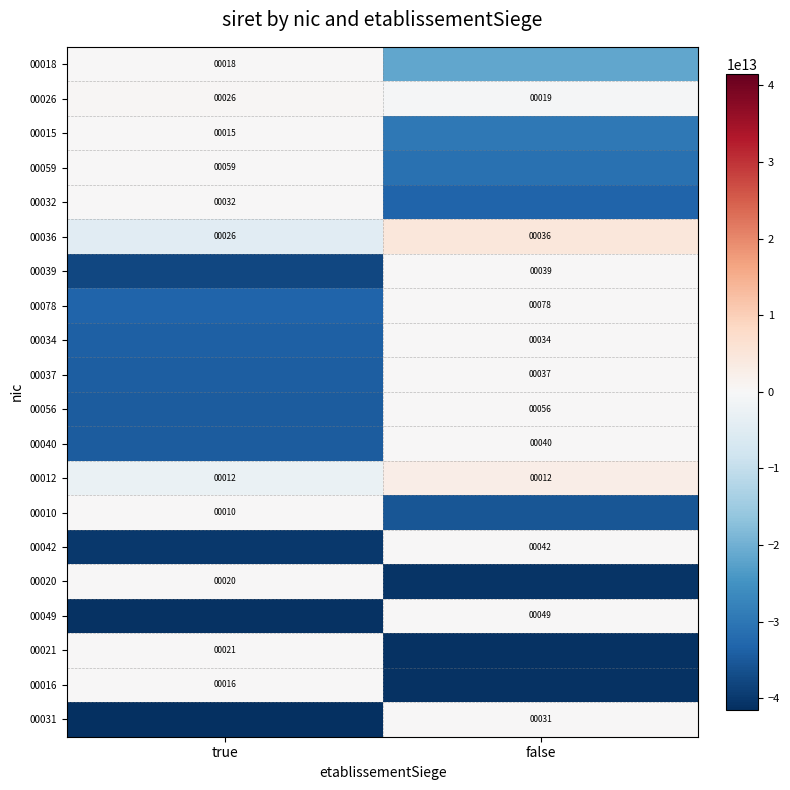

The value of 00049 at false is 66. True or false?

False